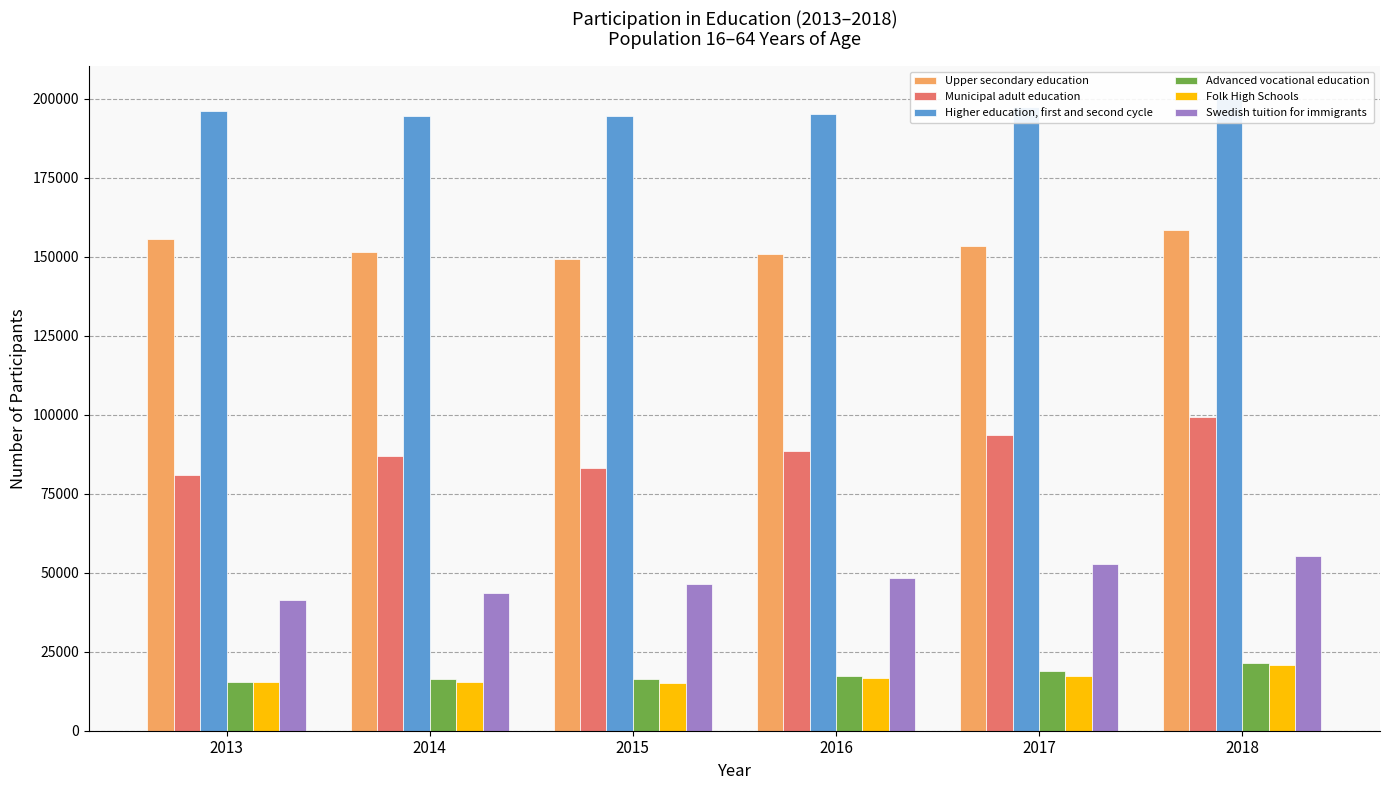

Rank the series at 2013 from lowest to highest value.

Advanced vocational education, Folk High Schools, Swedish tuition for immigrants, Municipal adult education, Upper secondary education, Higher education, first and second cycle